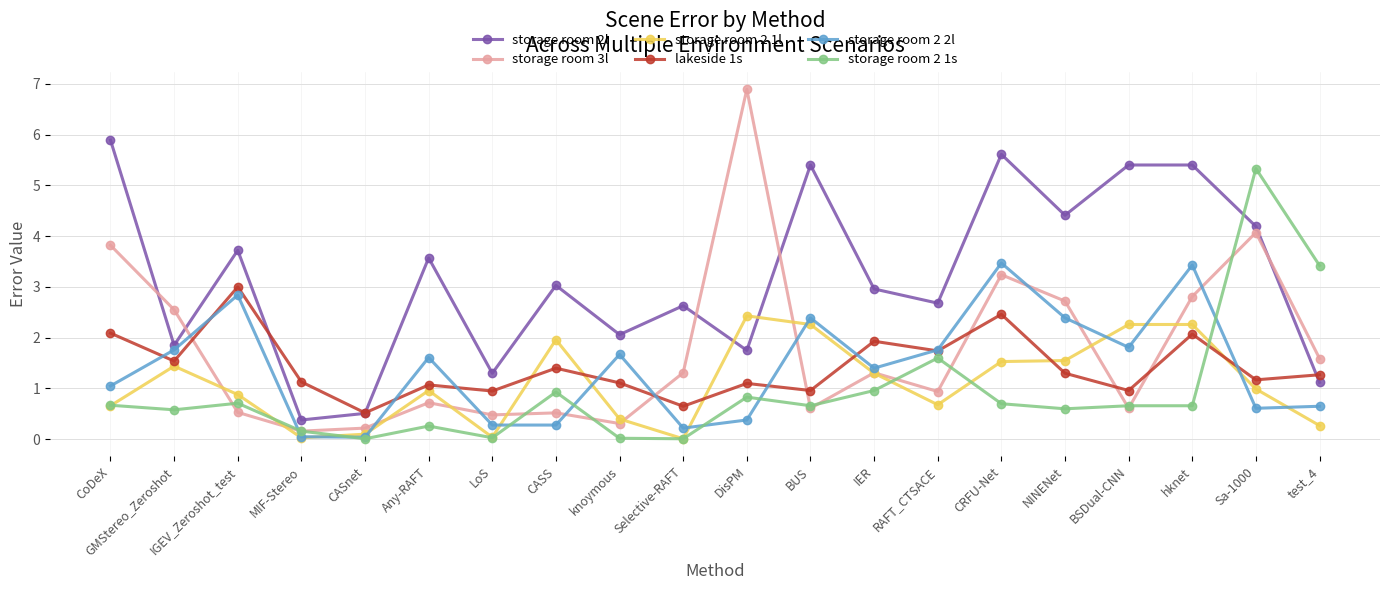

What is the label of the 14th point from the left?

RAFT_CTSACE